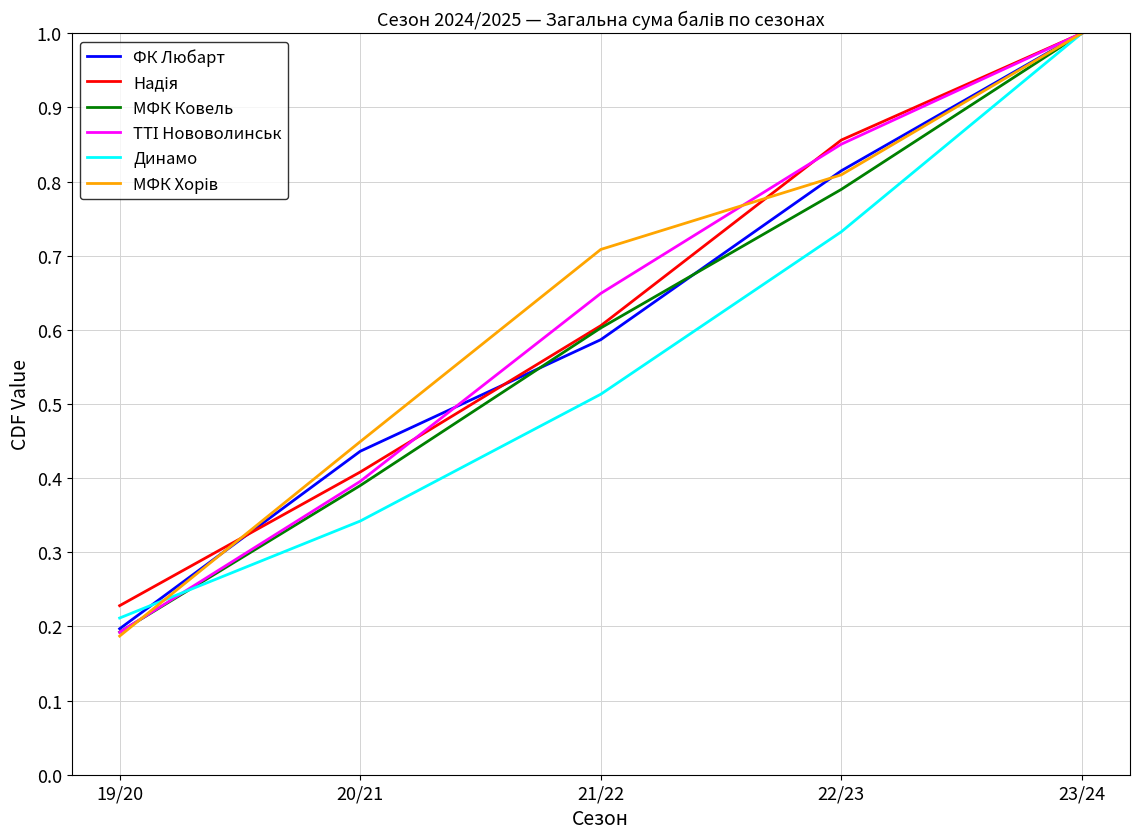

At which label is Динамо closest to 0?

19/20